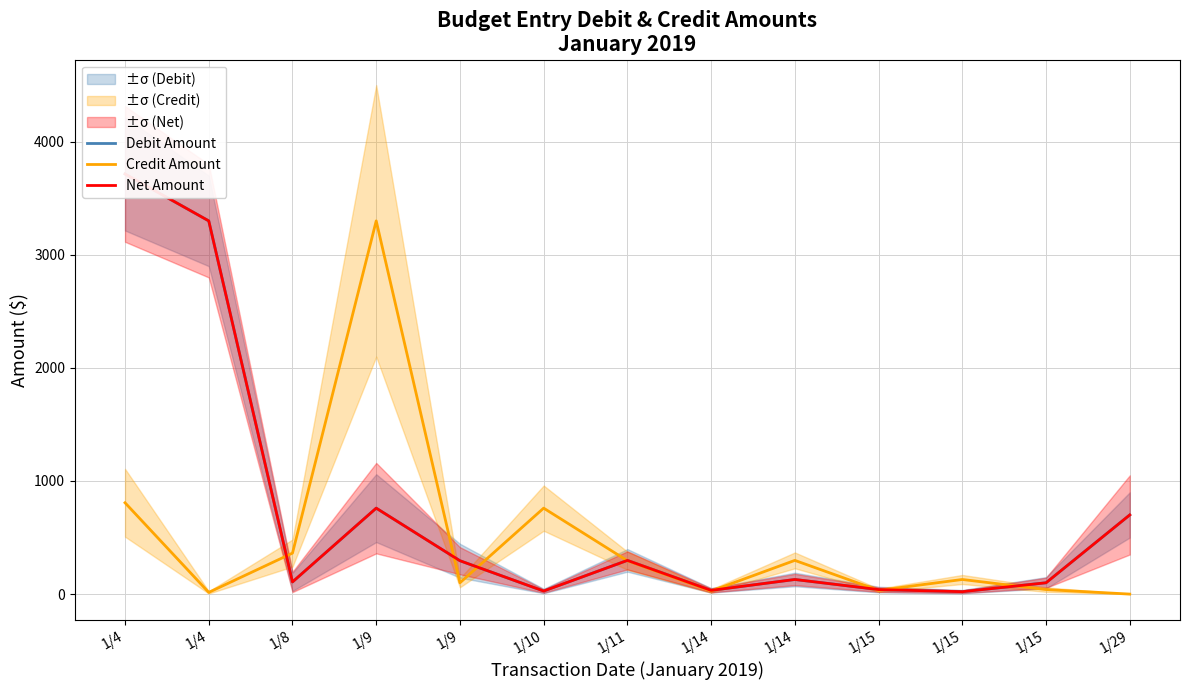

Which category has the highest value in the Debit Amount series?

1/4